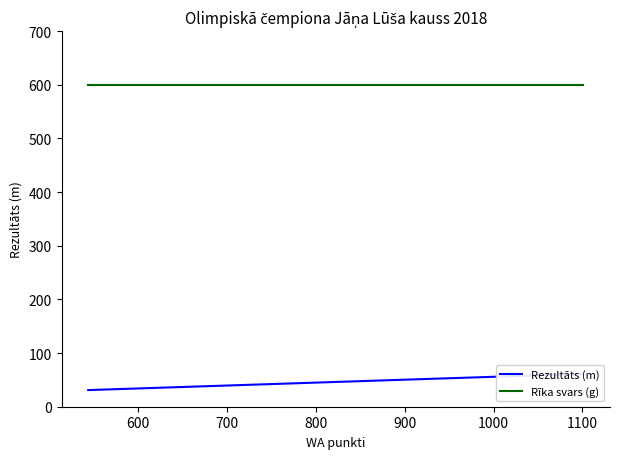

How many data points in Rezultāts (m) are above 54?

5